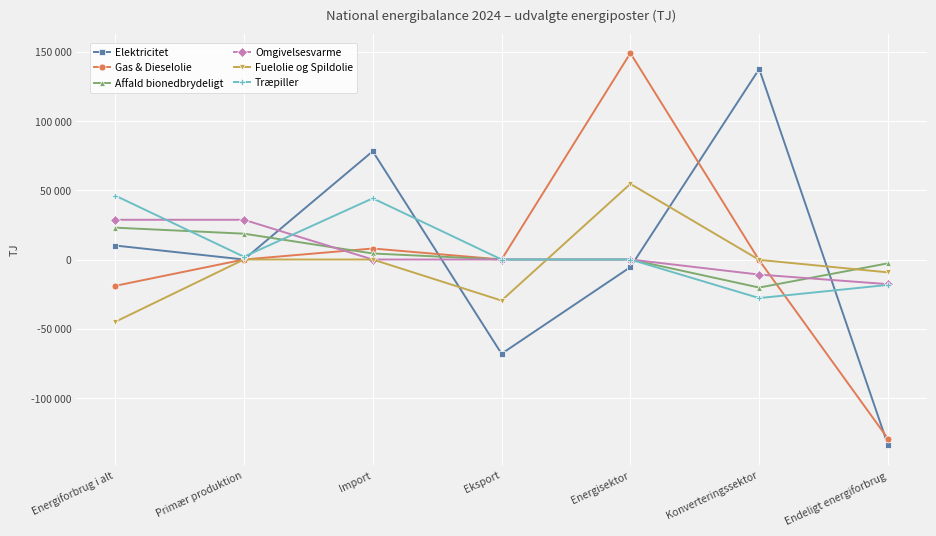

Which has a higher value, Import or Konverteringssektor?

Konverteringssektor